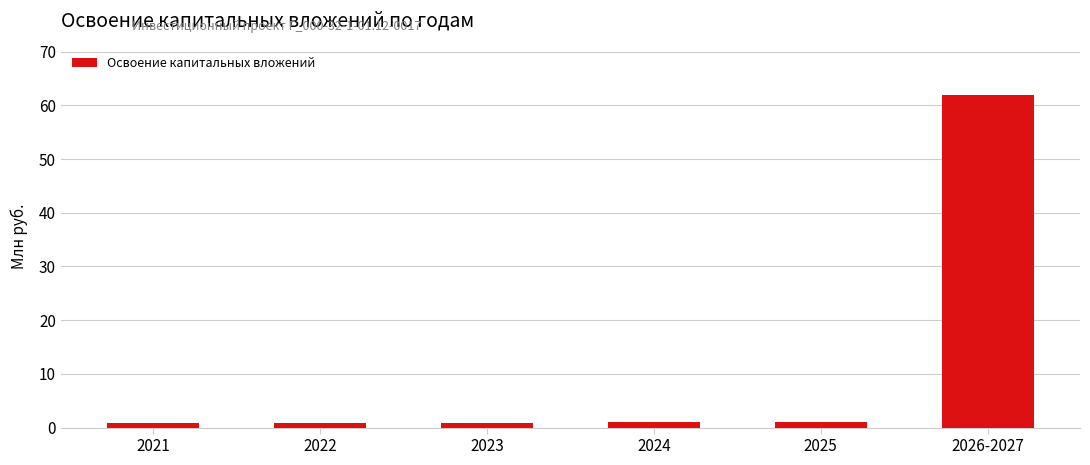

True or false: the data shows 0.9 at 2021.

True